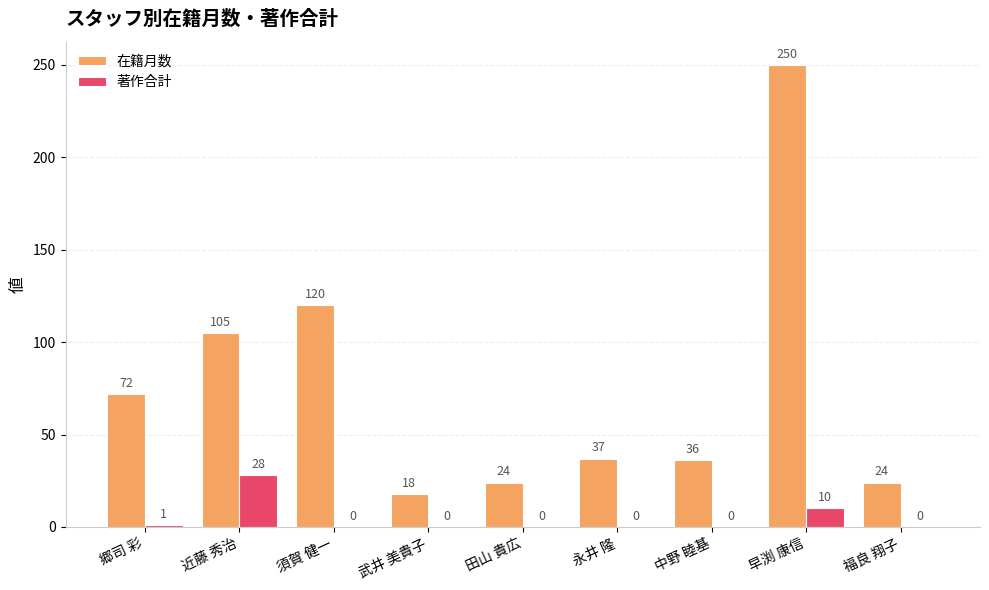

How many groups of bars are there?

9